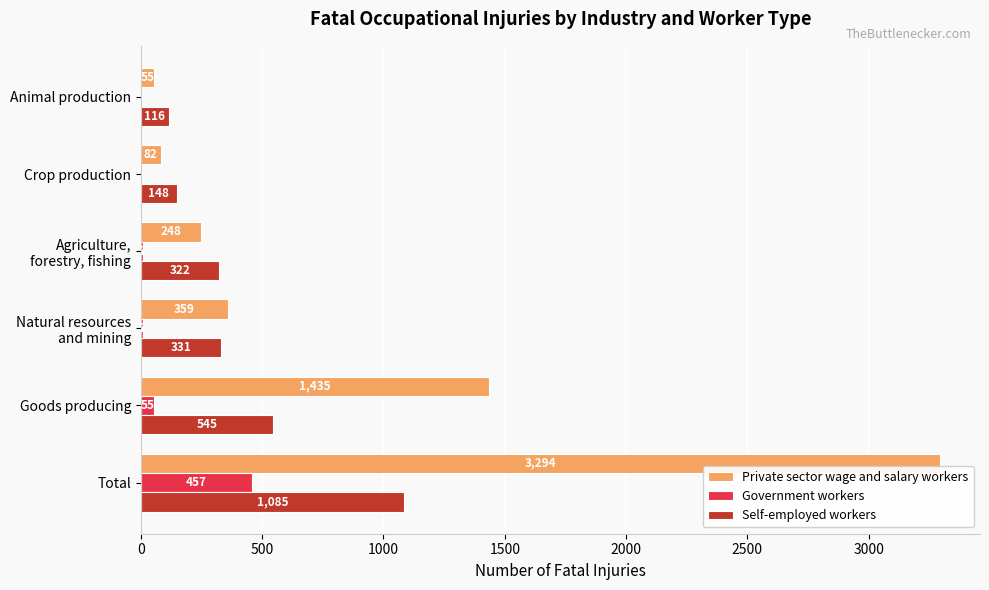

The Self-employed workers series shows 800 at Goods producing. True or false?

False